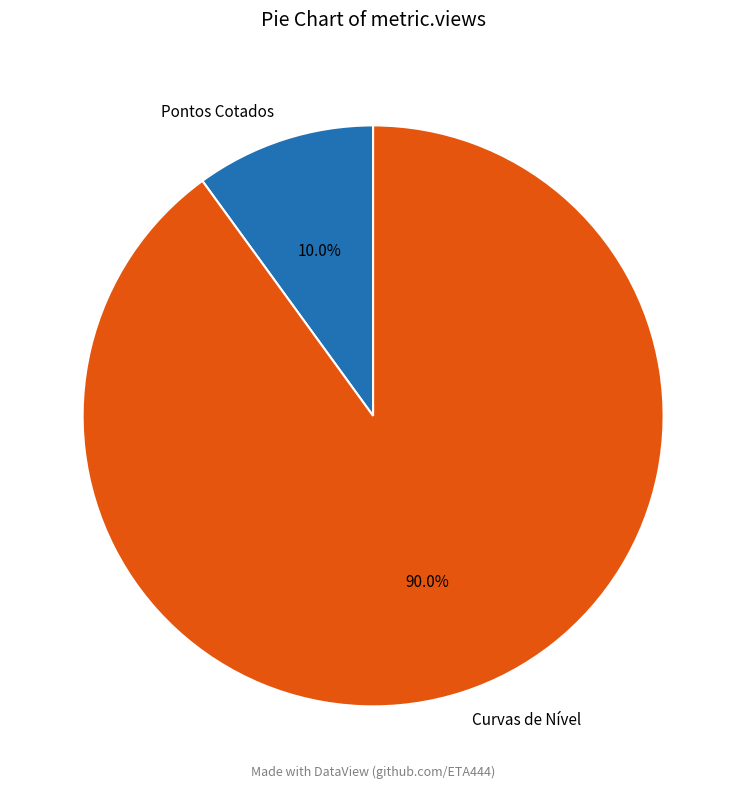

What is the largest slice in the pie chart?

Curvas de Nível